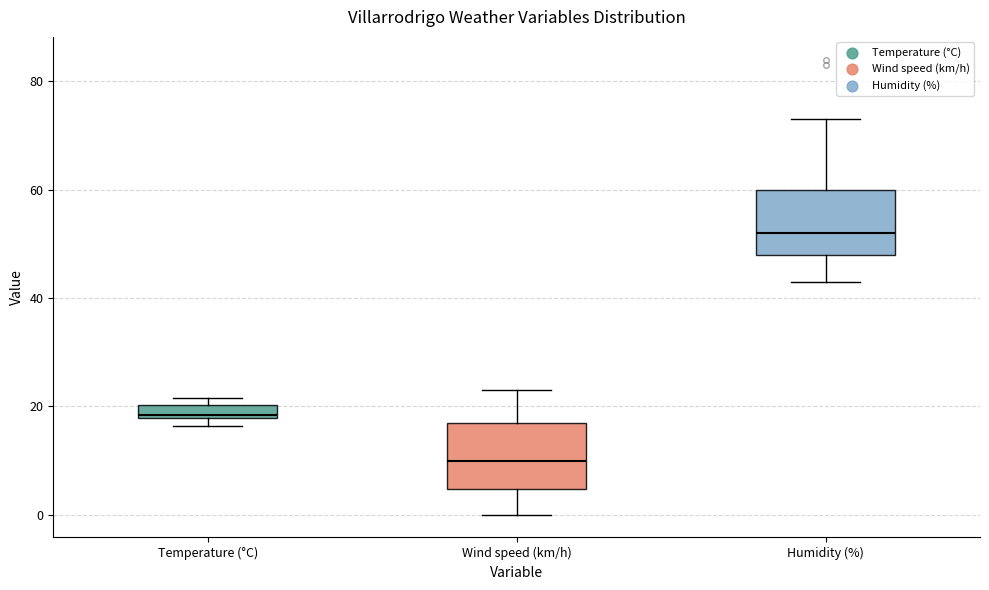

Where does the median line of the box for Humidity (%) sit on the y-axis? The values are not printed on the chart, so give them approximately, as read against the axis.

52